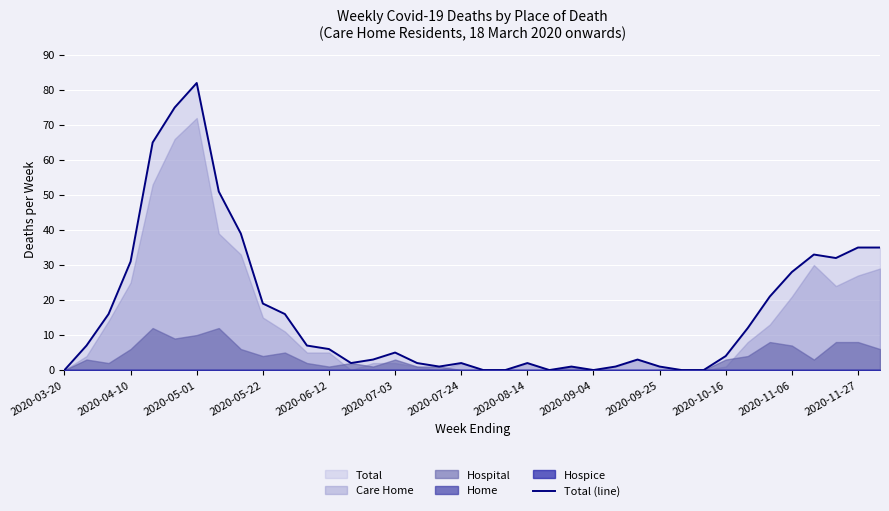

The value of Total (line) at 2020-08-14 is 2. True or false?

True